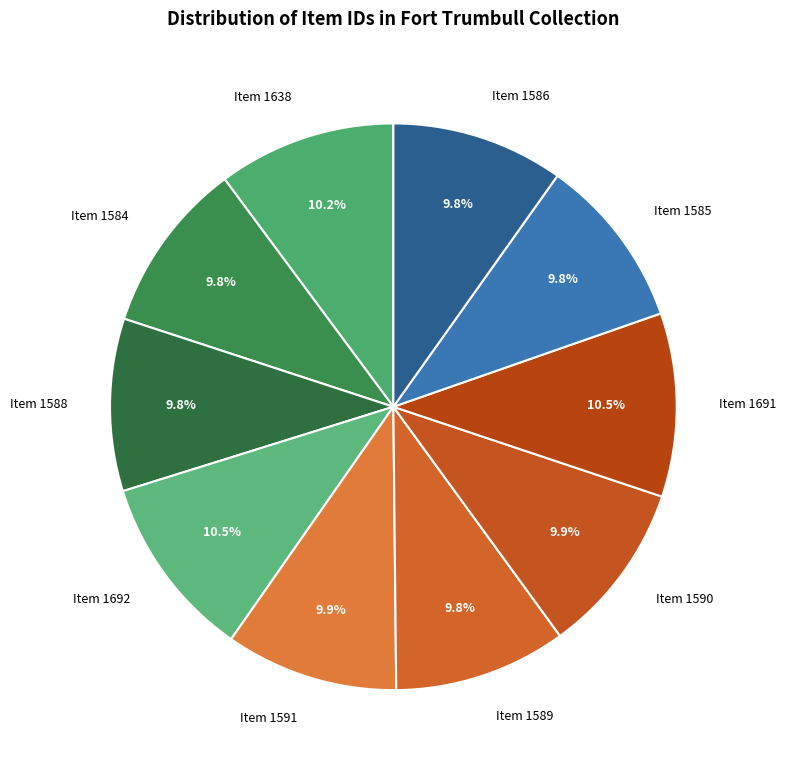

Does any single category account for the majority?

No